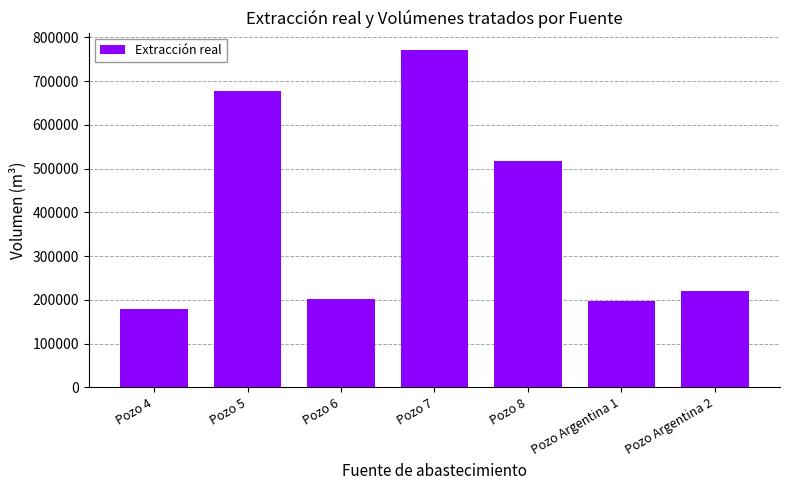

Does the chart contain any negative values?

No